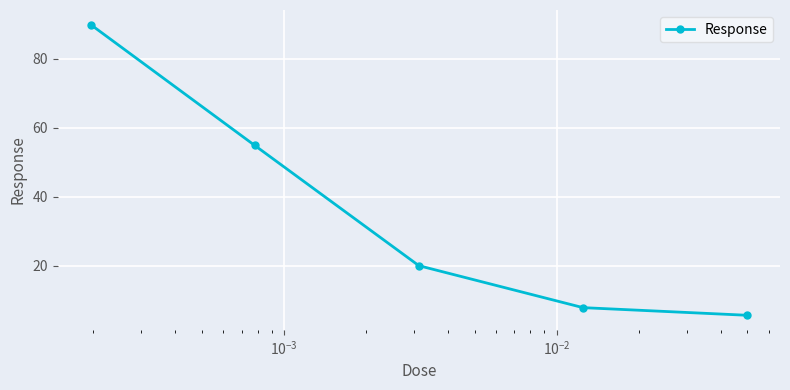

What is the difference between the maximum and minimum values?

84.2